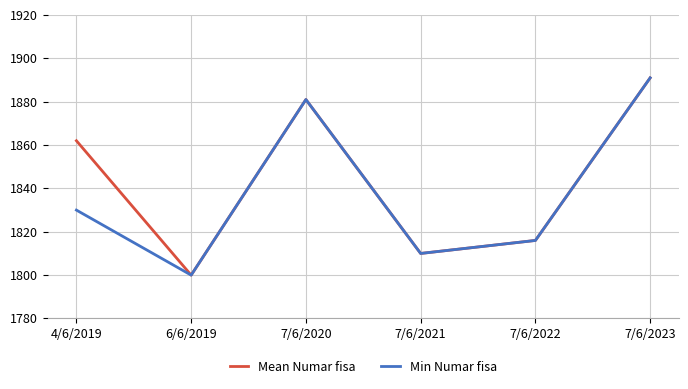

Where is Min Numar fisa nearest to the value 1845?

4/6/2019